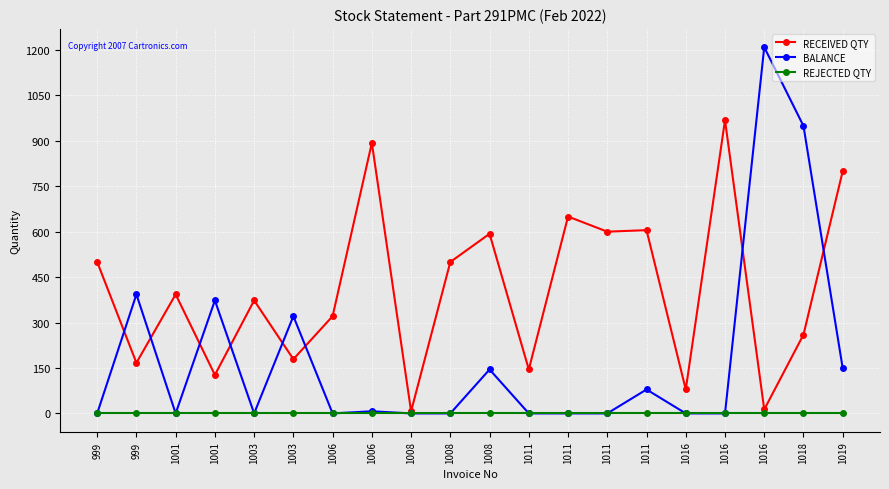

List the labels in order of RECEIVED QTY value, largest first.

1016, 1006, 1019, 1011, 1011, 1011, 1008, 999, 1008, 1001, 1003, 1006, 1018, 1003, 999, 1011, 1001, 1016, 1016, 1008